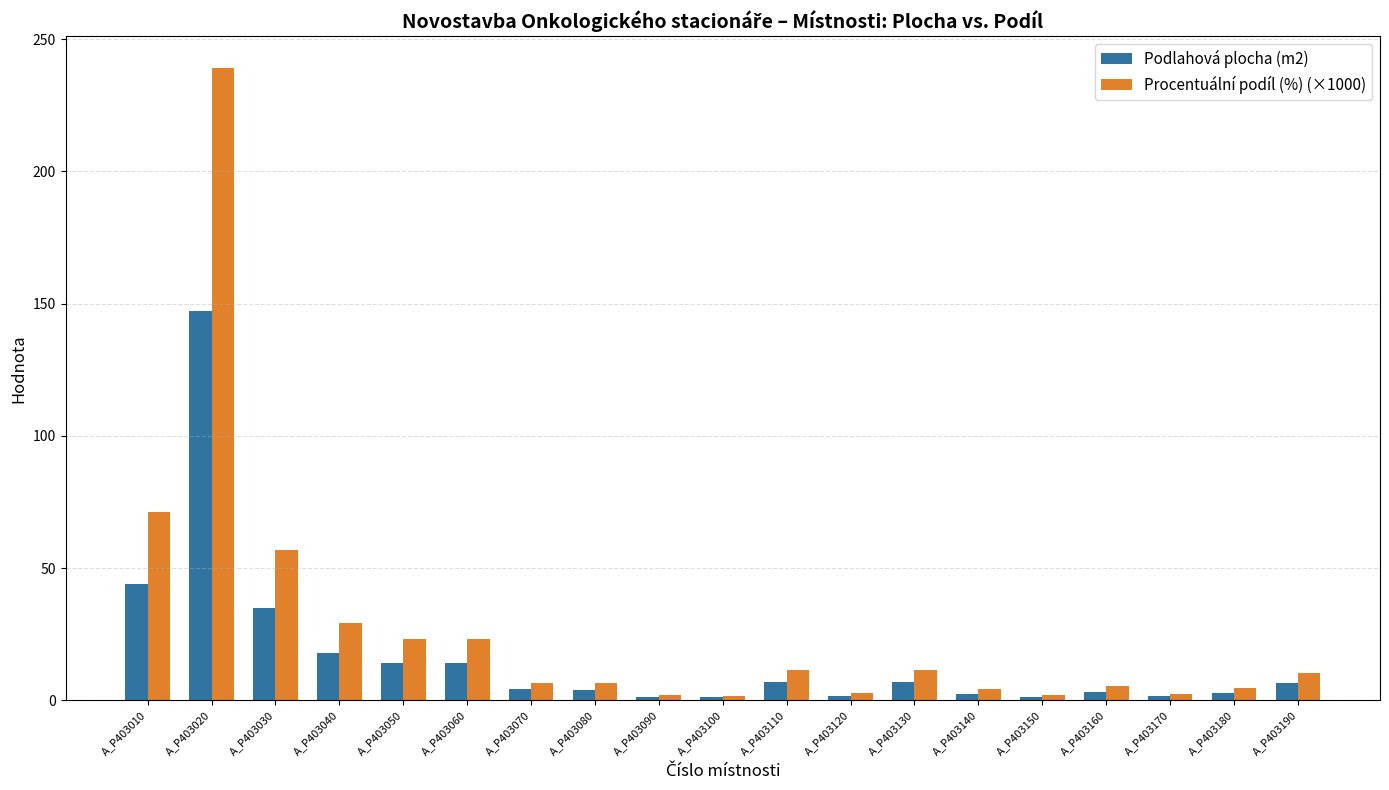

At A_P403040, list the series in order from smallest to largest.

Podlahová plocha (m2), Procentuální podíl (%) (×1000)